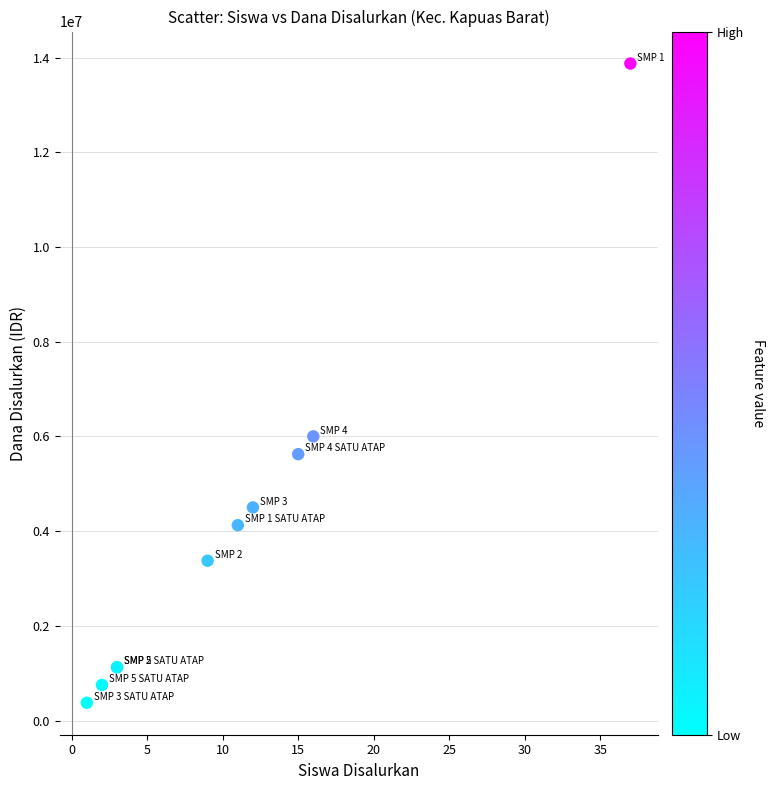

What Y value in the scatter plot is closest to 7125000?

6000000